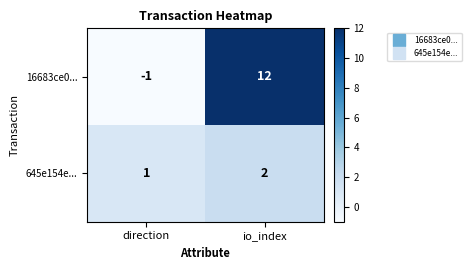

Rank the series by their maximum value, from lowest to highest.

645e154e..., 16683ce0...